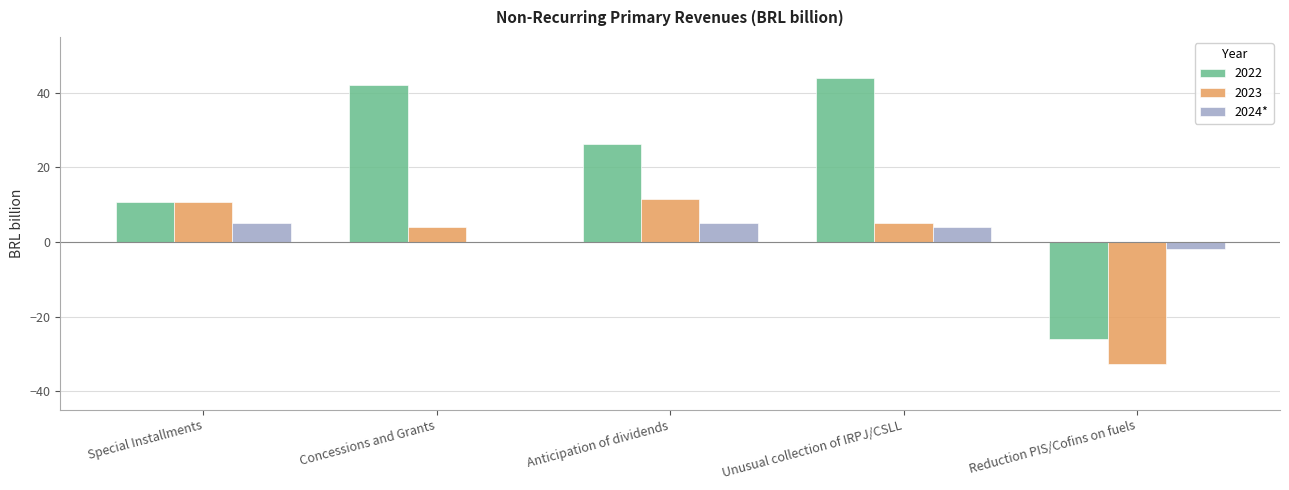

What is the sum of the 2022 values at Anticipation of dividends and Concessions and Grants?

68.4